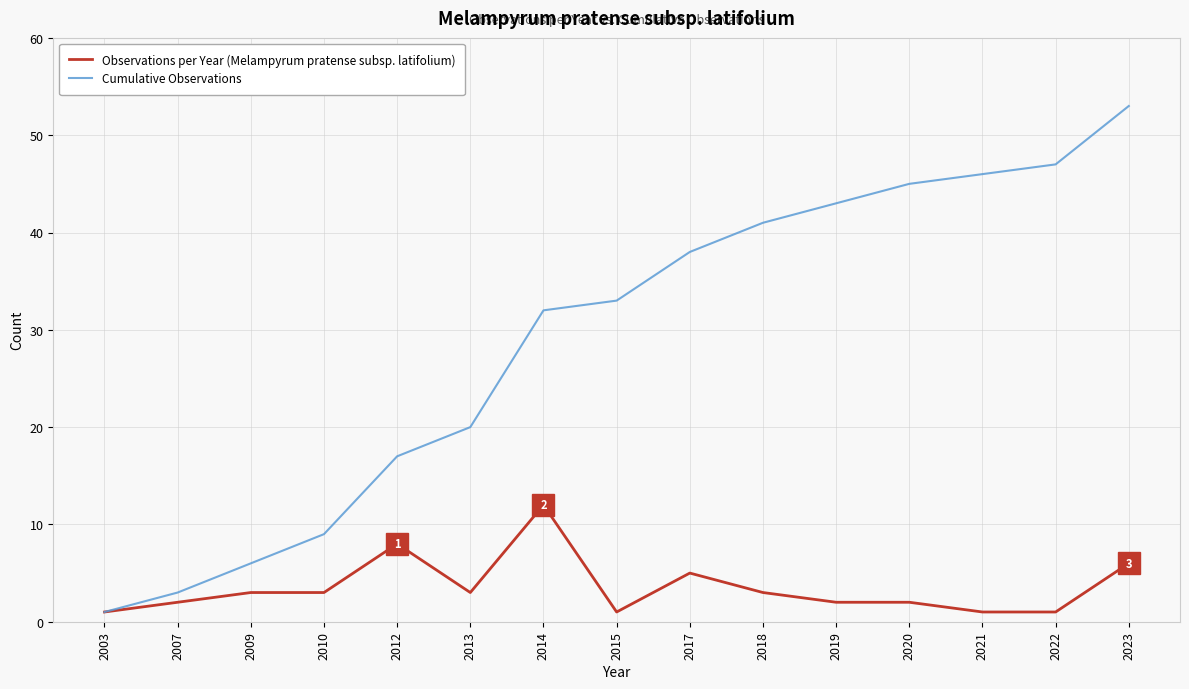

How many lines are shown in the chart?

2